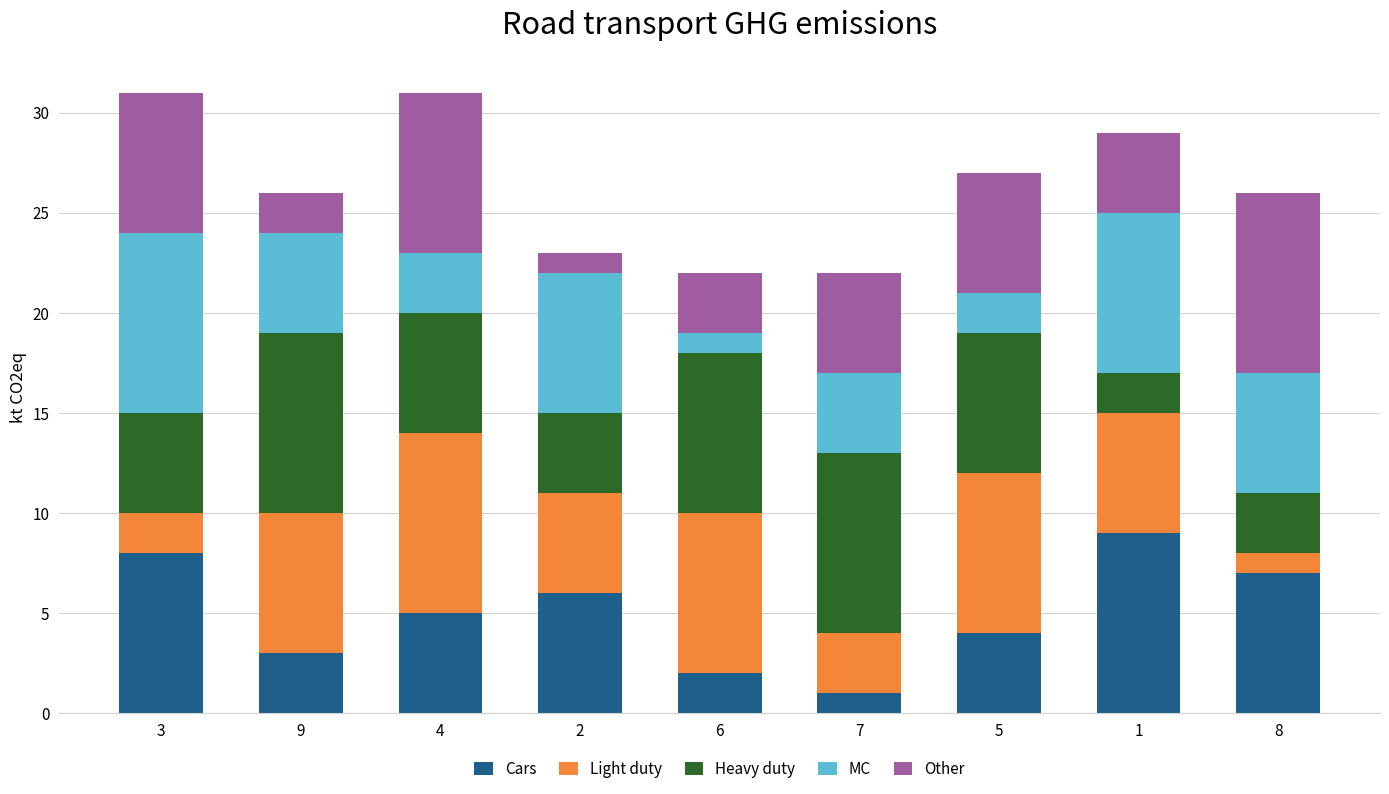

Which category has the lowest value in the Cars series?

7